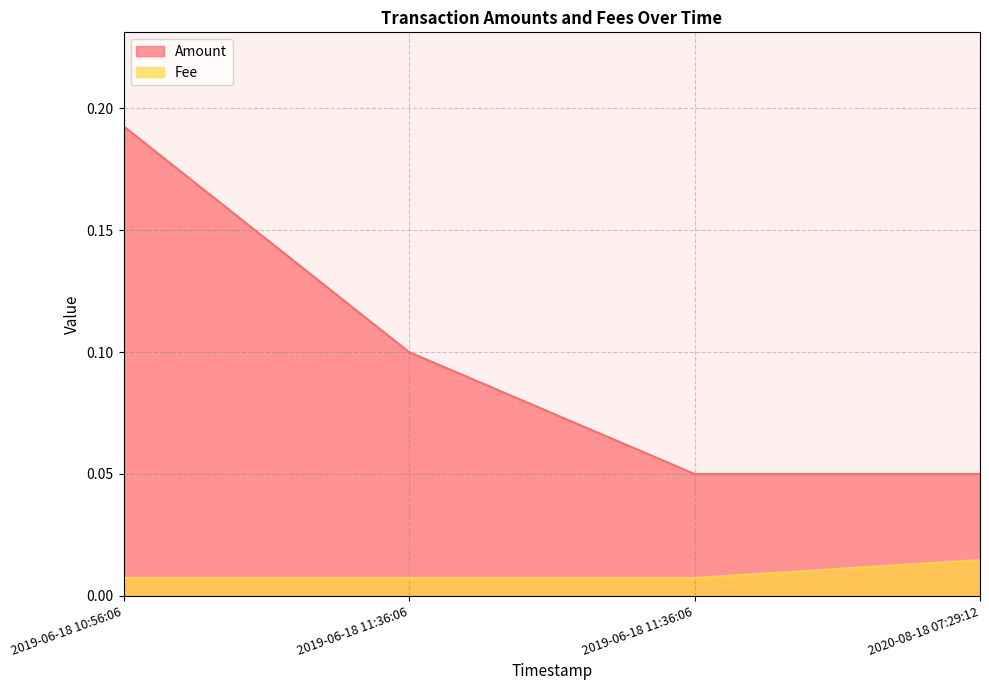

At which label does Fee reach its peak?

2020-08-18 07:29:12